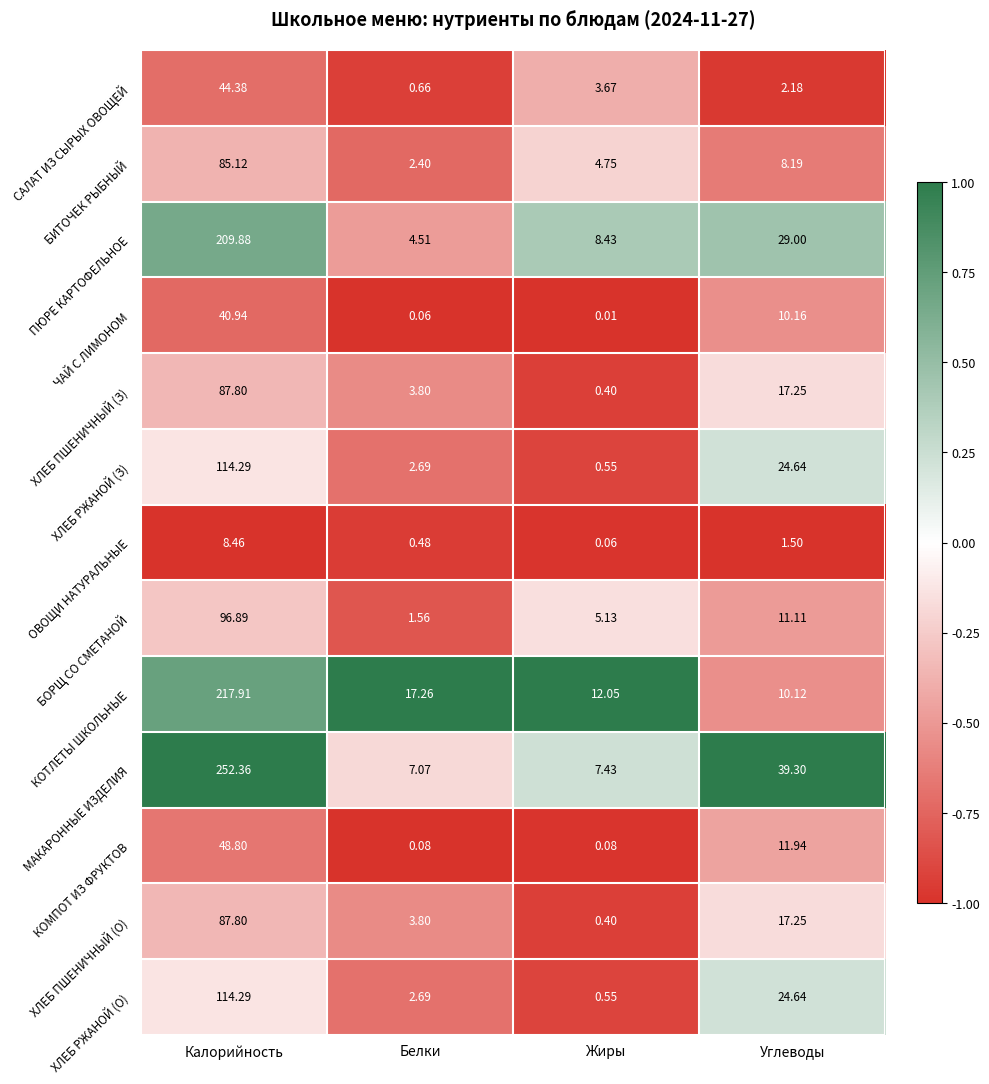

Which category has the lowest value in the ХЛЕБ ПШЕНИЧНЫЙ (З) series?

Жиры